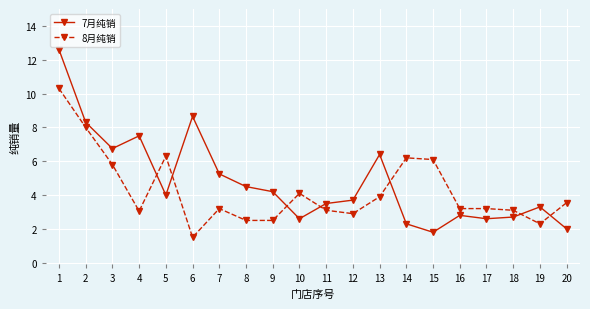

Rank the series at 10 from lowest to highest value.

7月纯销, 8月纯销